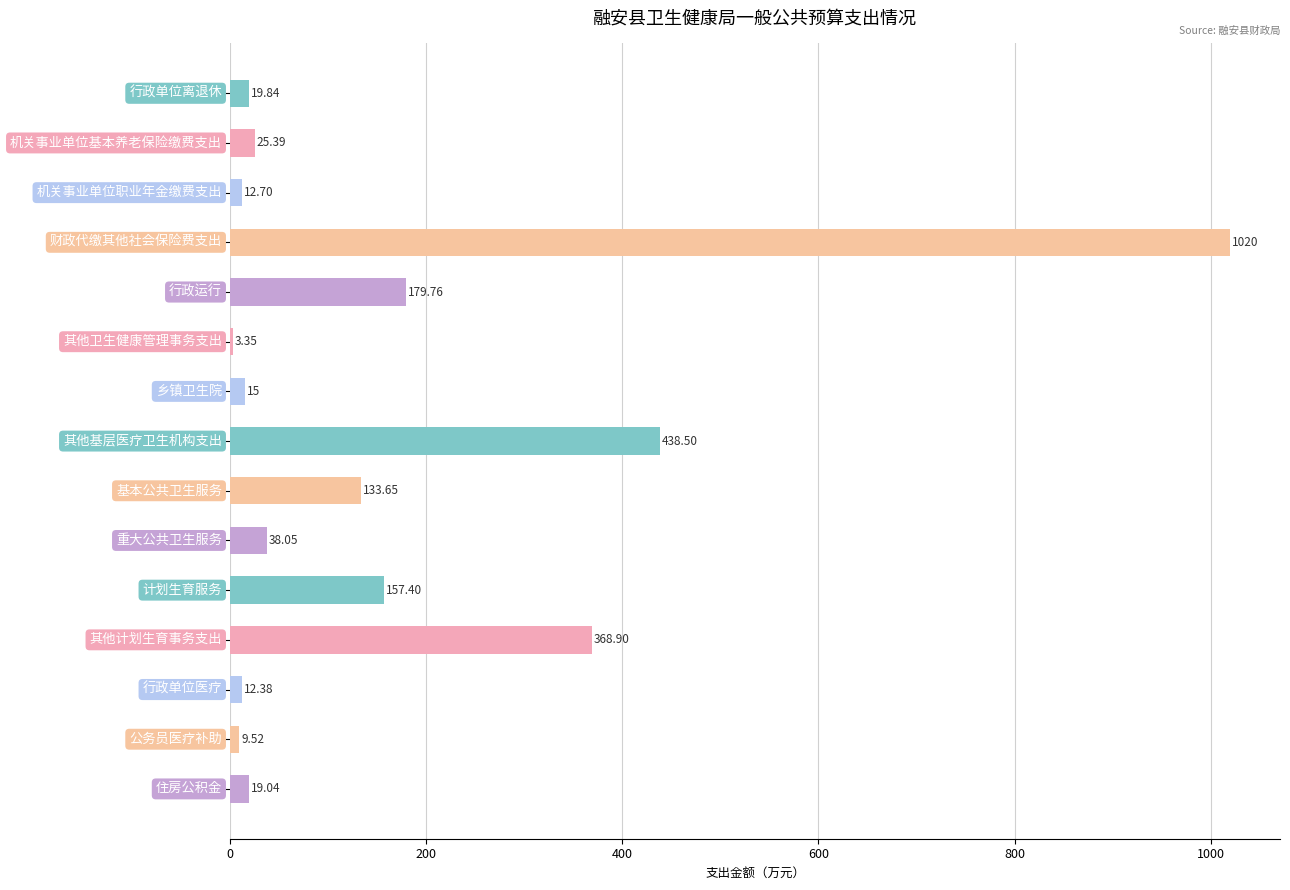

What is the average value?

163.6